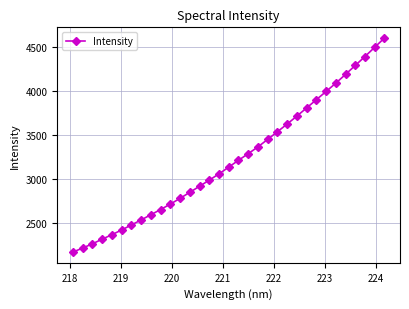

What is the difference between the maximum and second lowest values?

2383.9